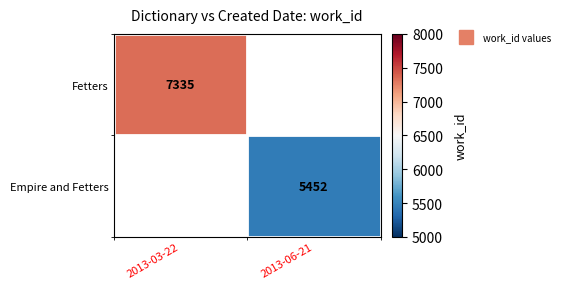

List the series in order of their overall mean, highest first.

Fetters, Empire and Fetters